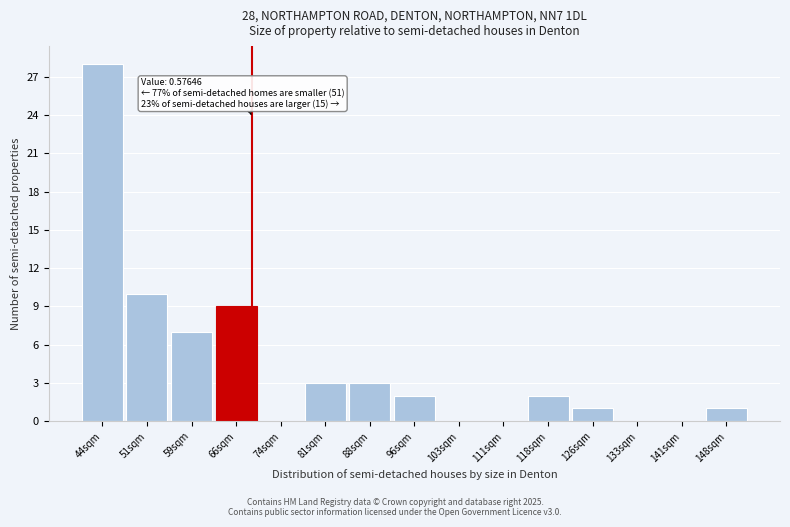

Reading right to left, list all the values displayed in this chart.

148sqm=1	141sqm=0	133sqm=0	126sqm=1	118sqm=2	111sqm=0	103sqm=0	96sqm=2	88sqm=3	81sqm=3	74sqm=0	66sqm=9	59sqm=7	51sqm=10	44sqm=28